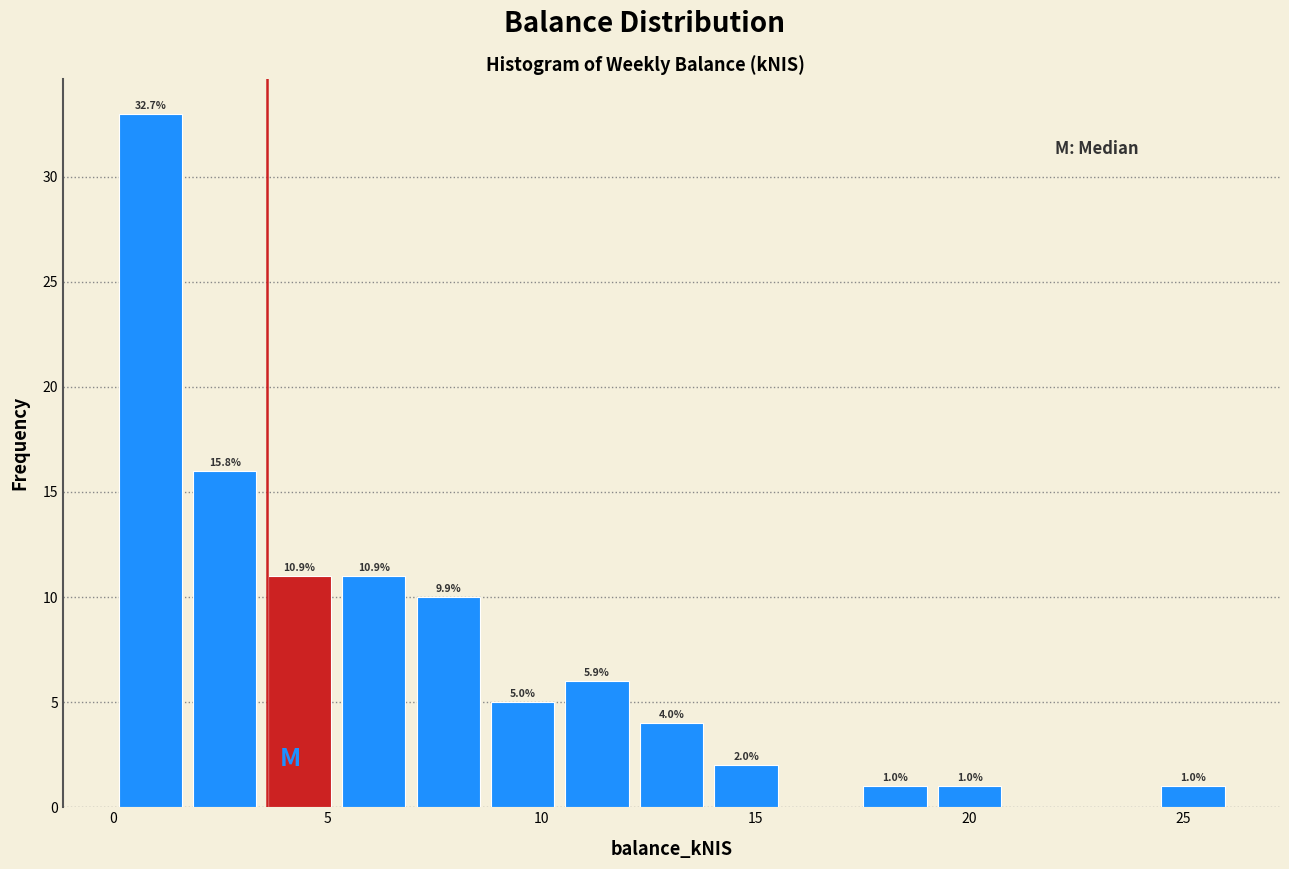

Read against the x-axis, roughly where is the centre of the tallest bar?

1.0